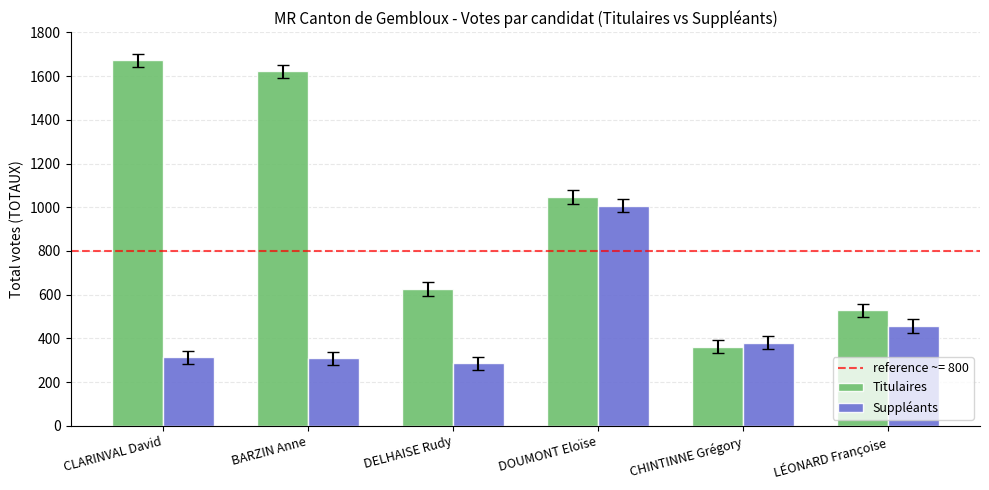

What is the difference between the highest and lowest values at LÉONARD Françoise?

72